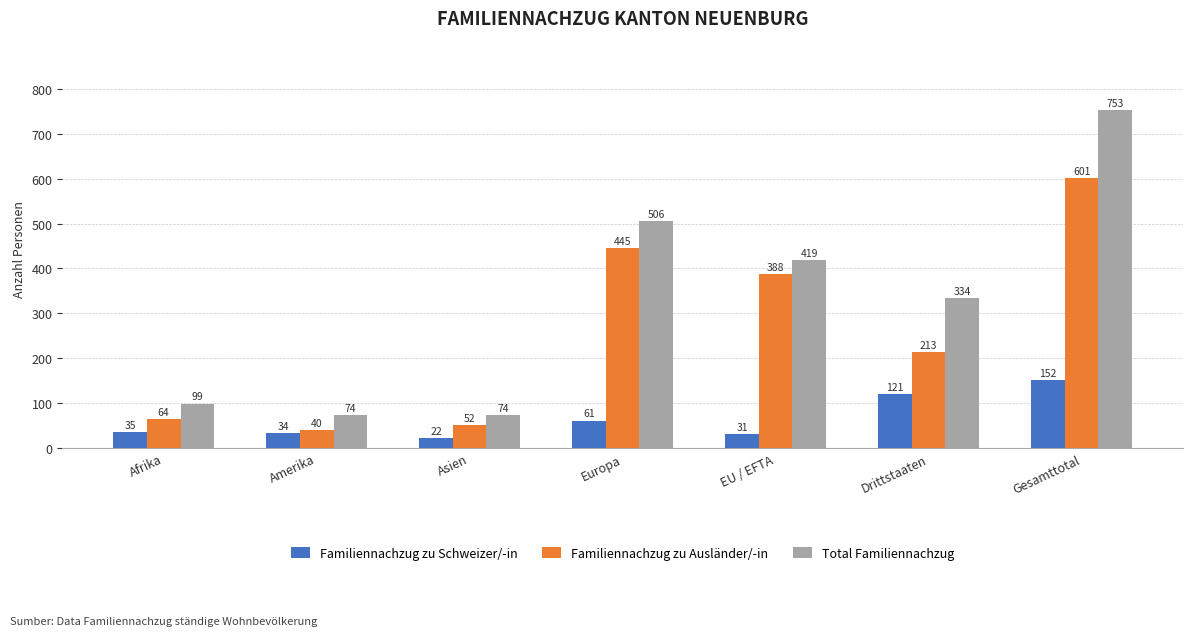

Are the bars grouped side by side (vs. stacked)?

Yes